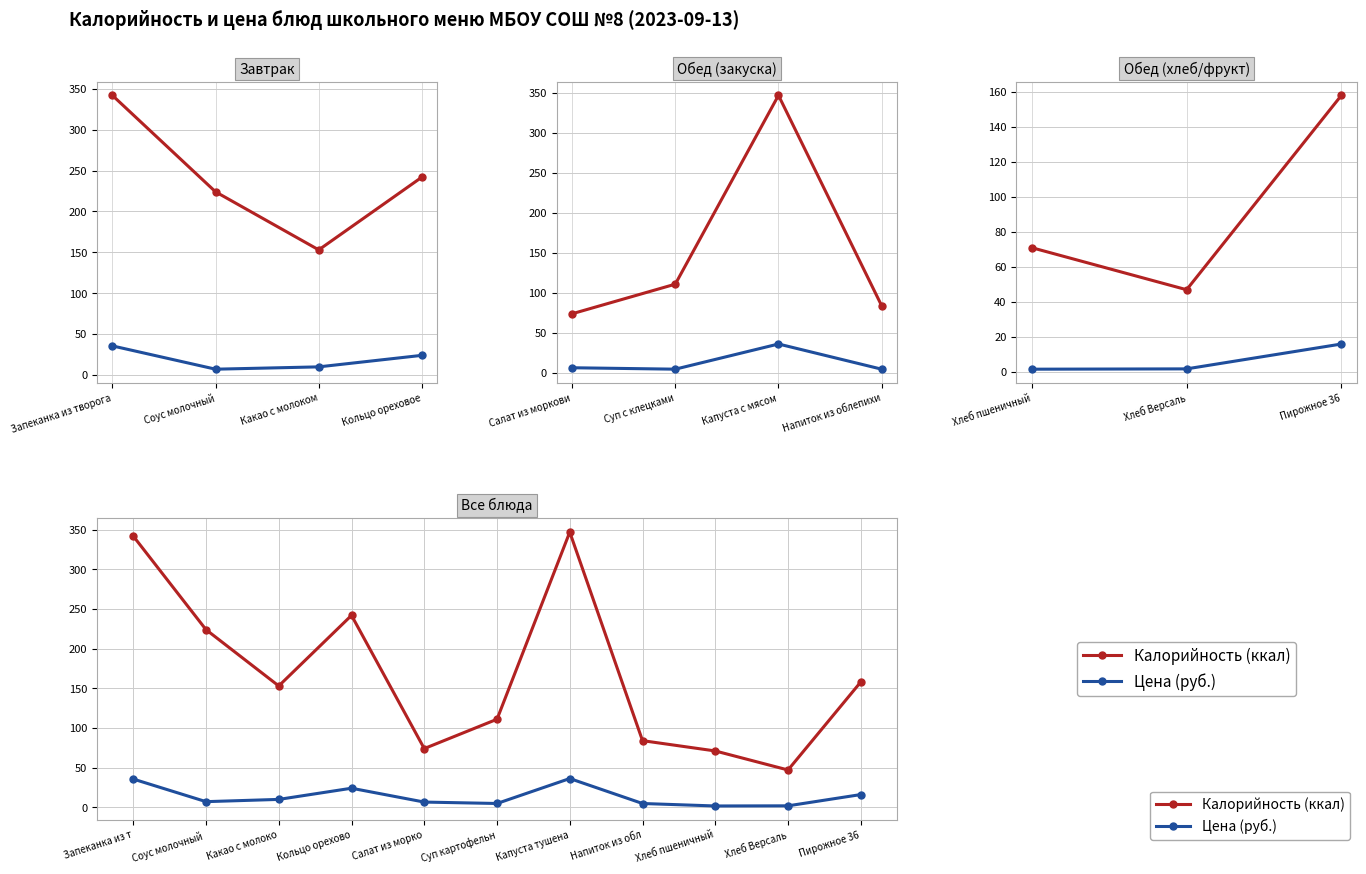

Where is Калорийность (ккал) nearest to the value 197?

Соус молочный